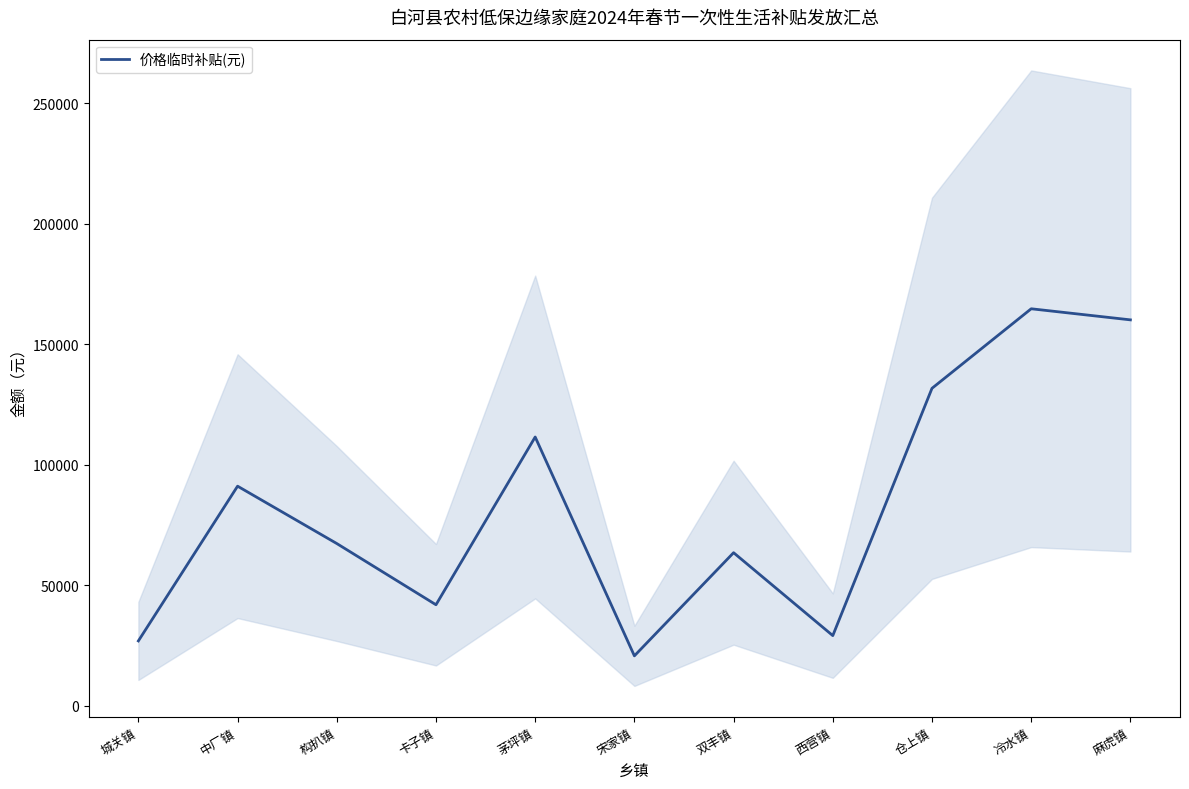

Which has a higher value, 中厂镇 or 城关镇?

中厂镇